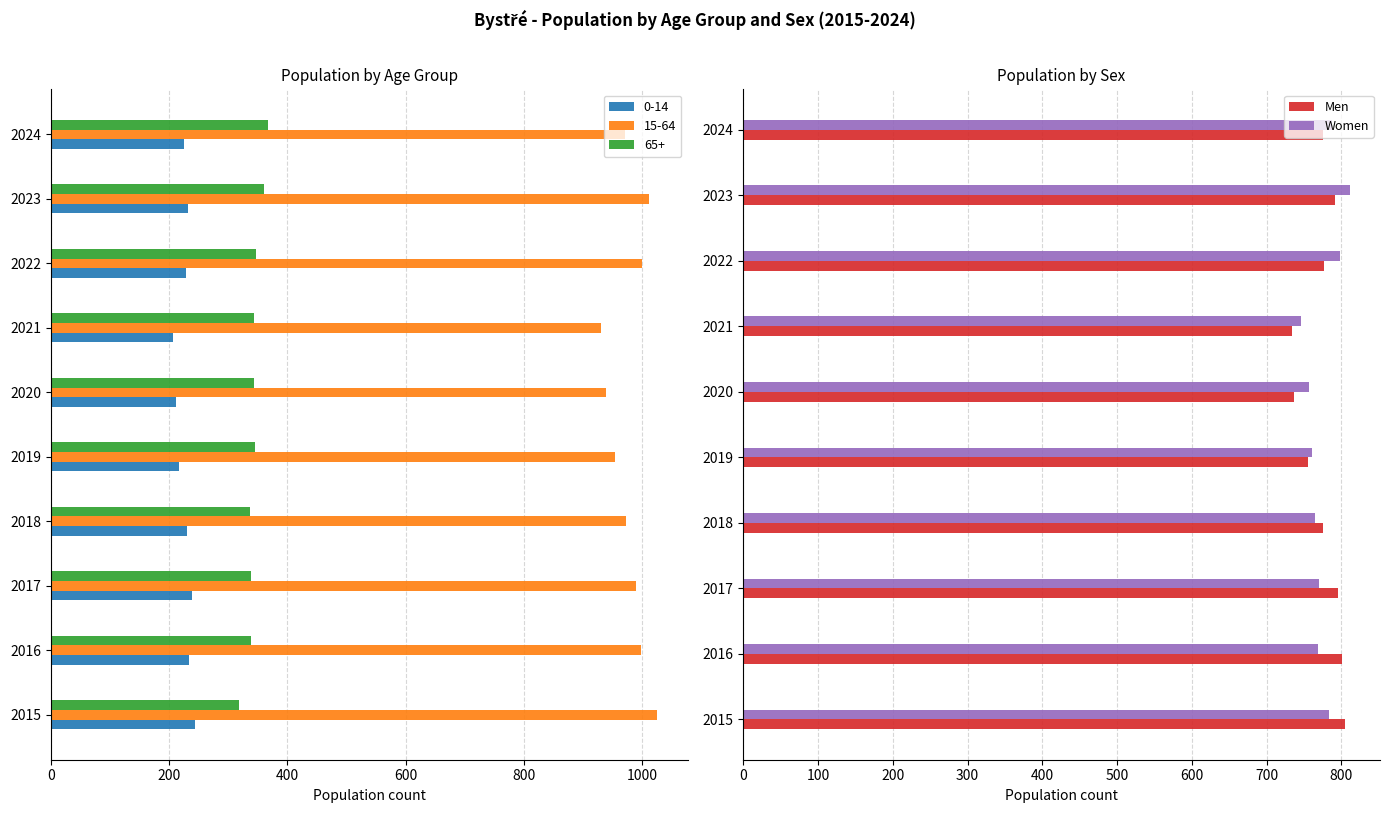

List the series in order of their peak value, lowest first.

Men, Women